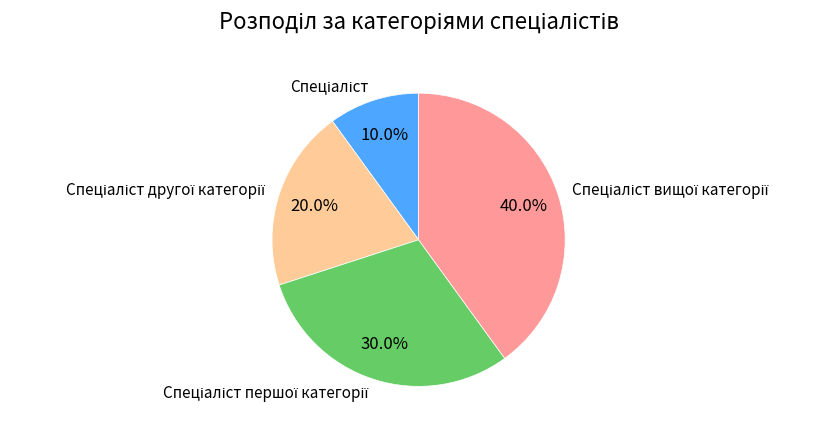

Is there a majority slice in this chart?

No